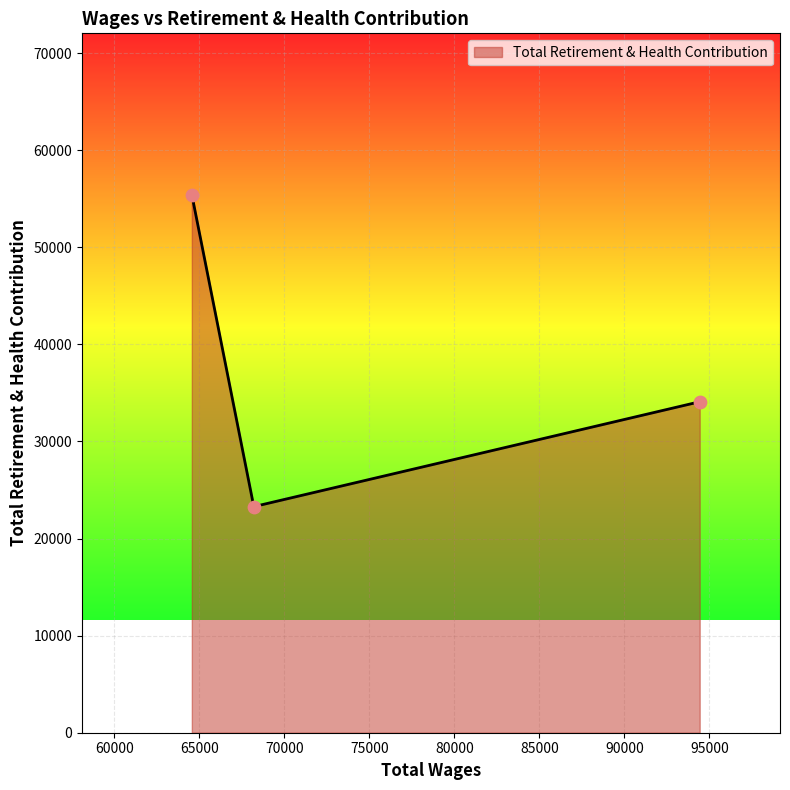

What is the greatest value displayed?

55413